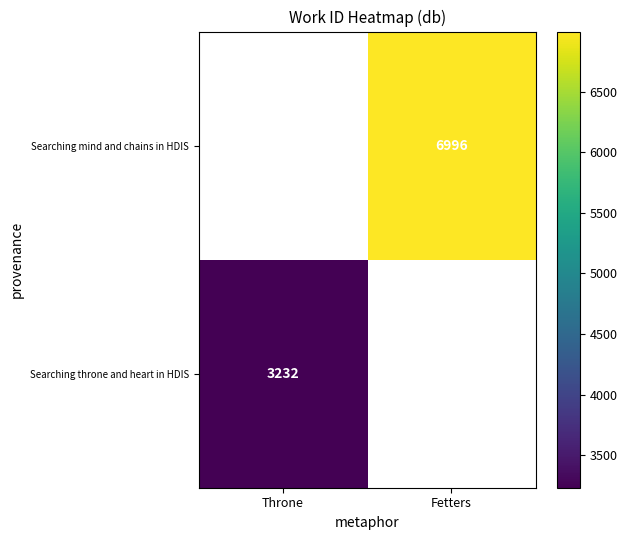

How many distinct data groups are displayed?

2